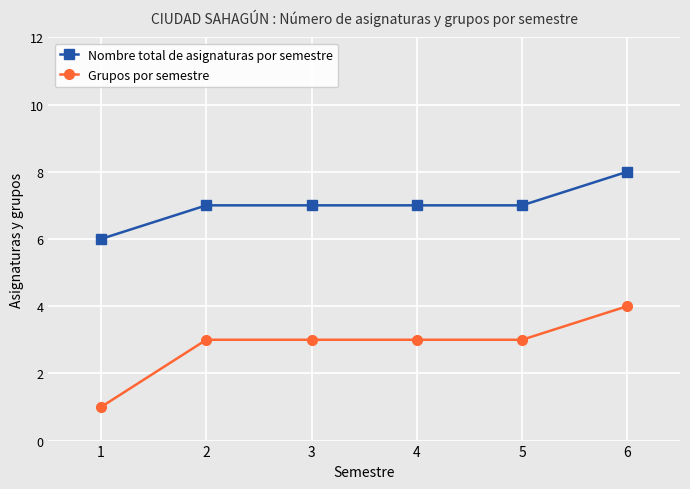

The value of Nombre total de asignaturas por semestre at 3 is 7. True or false?

True